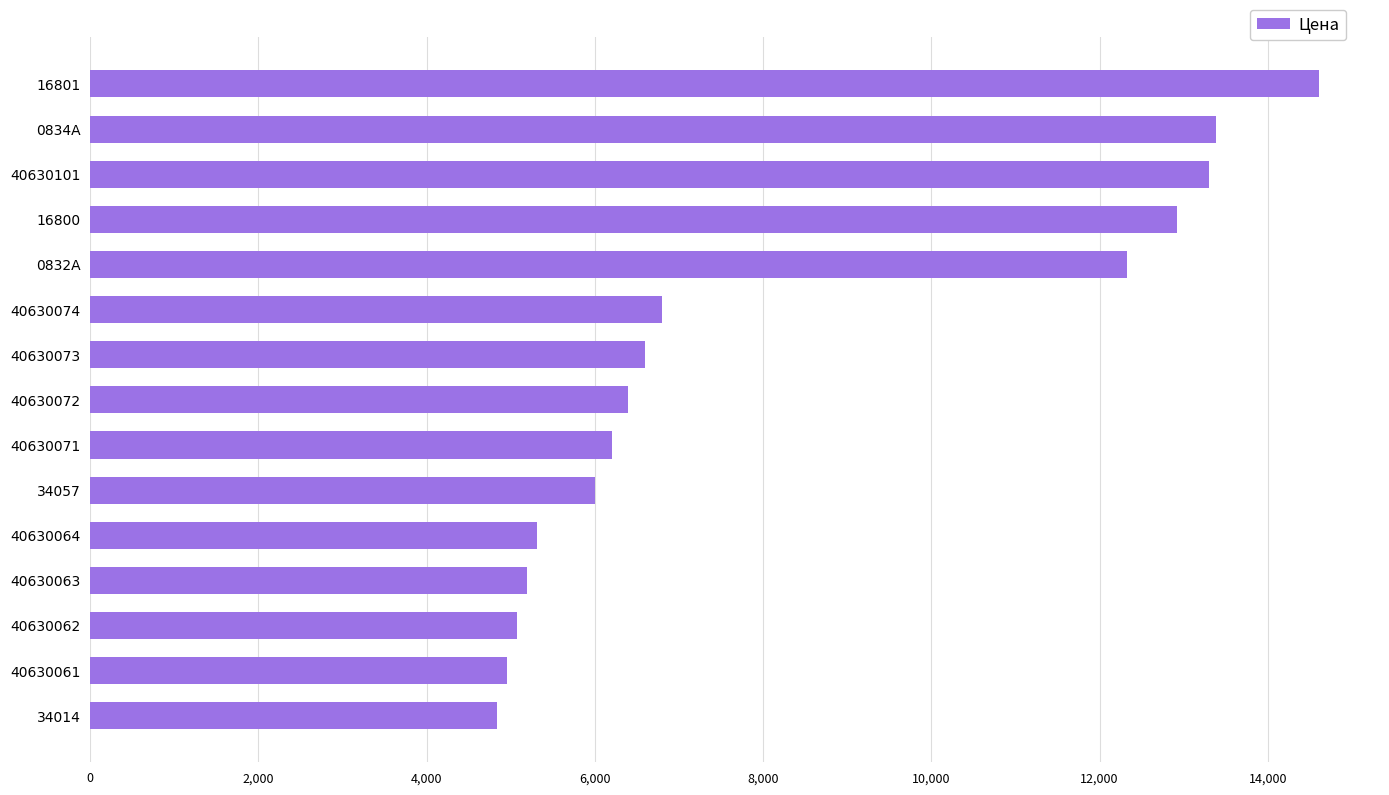

The value at 40630073 is 6600. True or false?

True